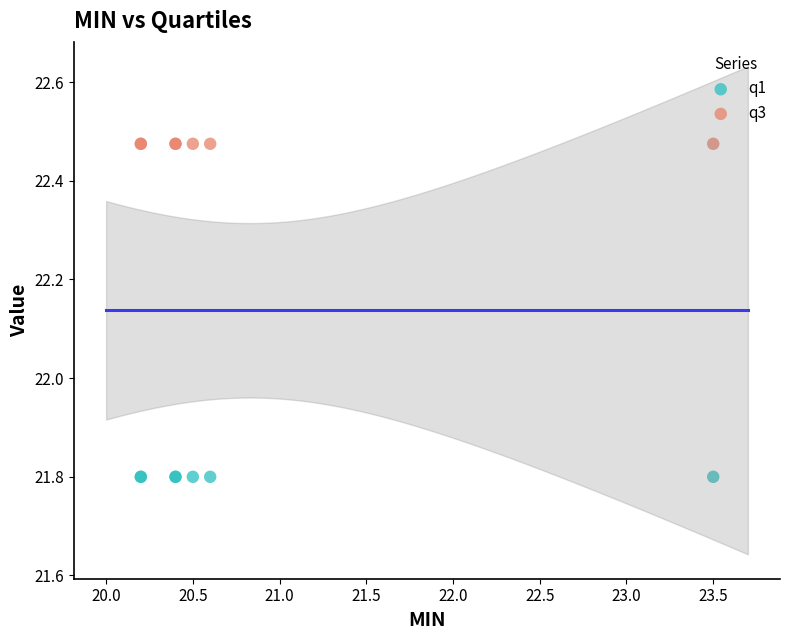

Which series reaches the minimum Y coordinate?

q1